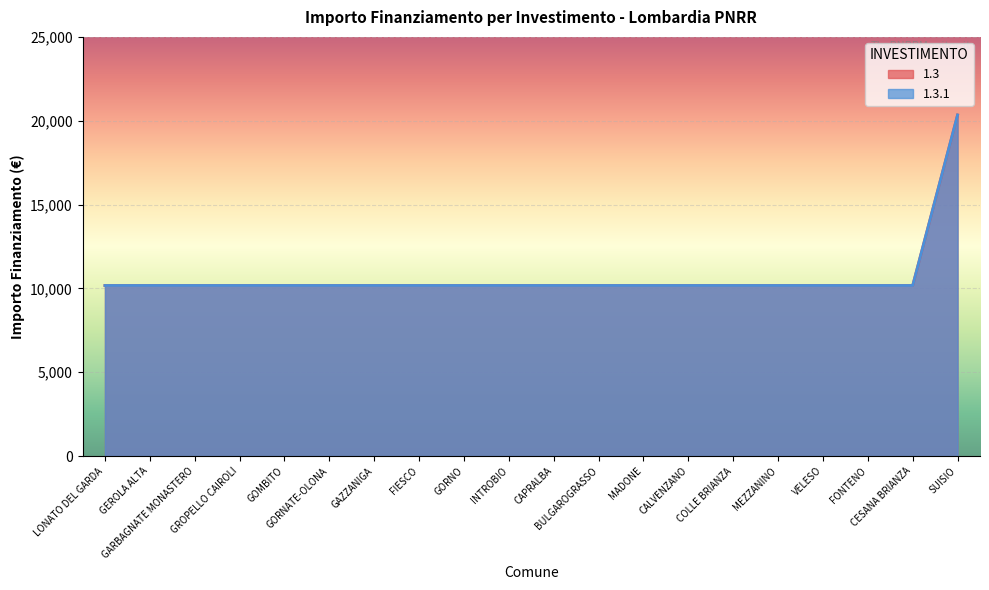

Between GROPELLO CAIROLI and MADONE, which series saw the biggest shift?

1.3